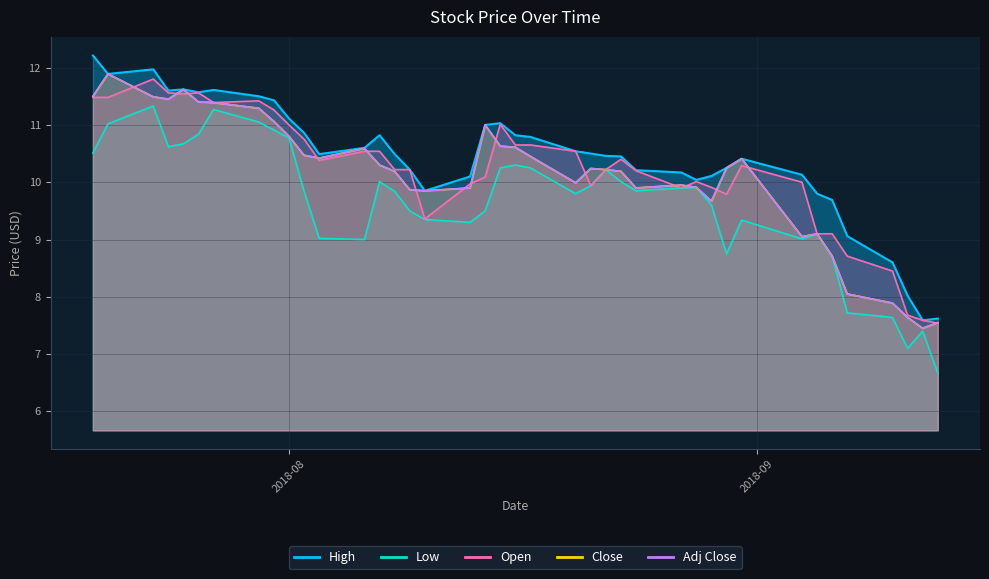

True or false: Open and Low intersect in this chart.

False